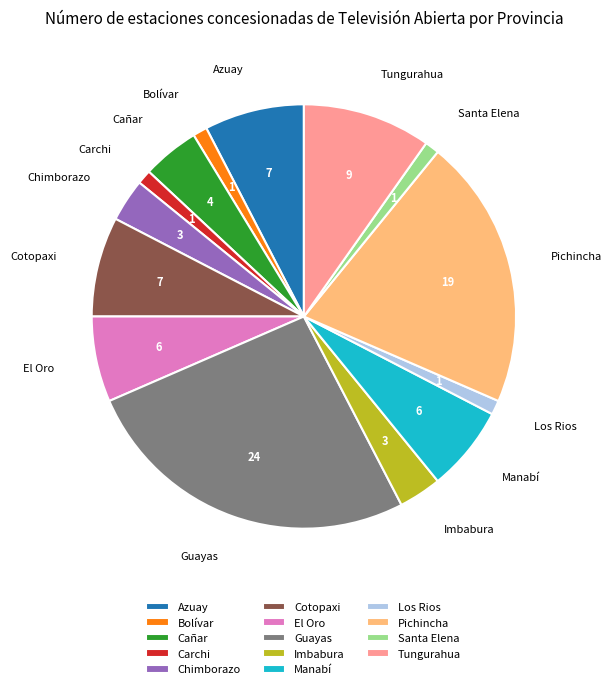

What is the largest slice in the pie chart?

Guayas